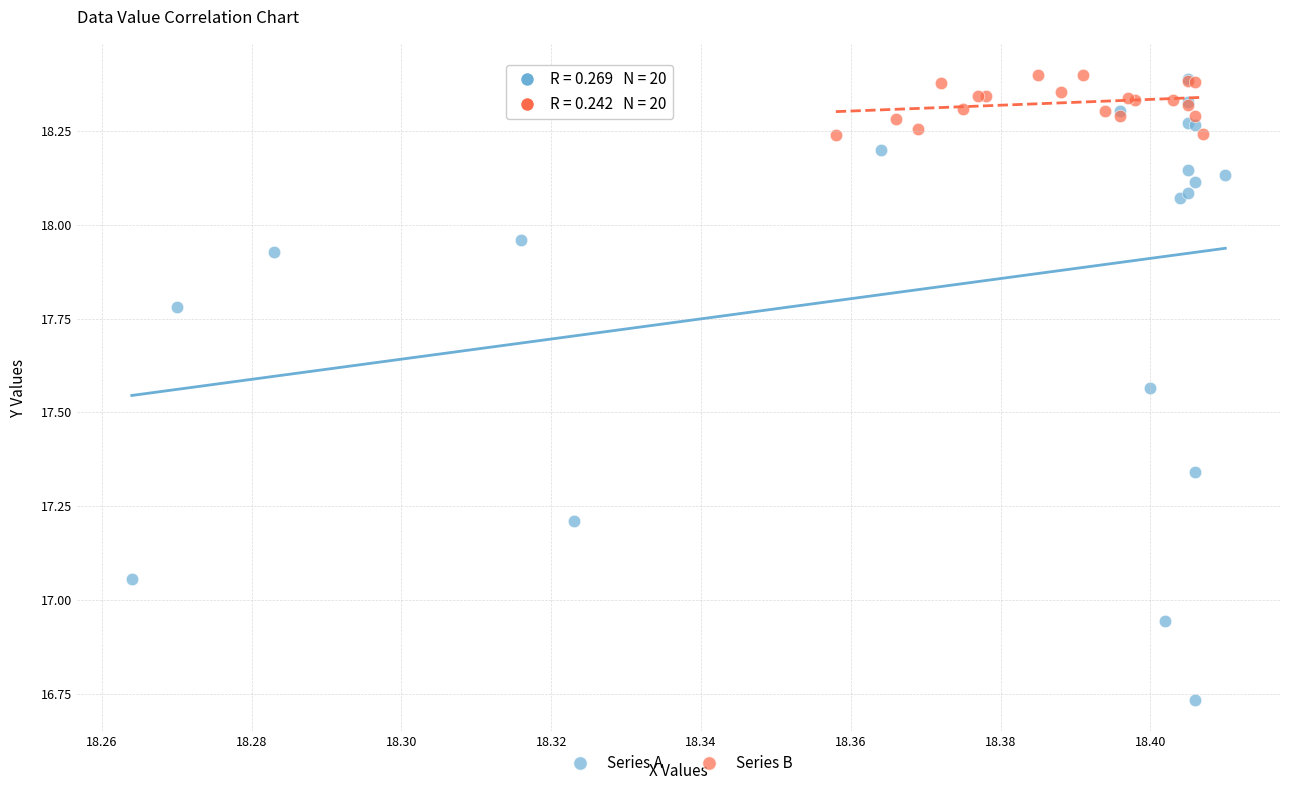

Which series has the largest Y range (max minus min)?

Series A